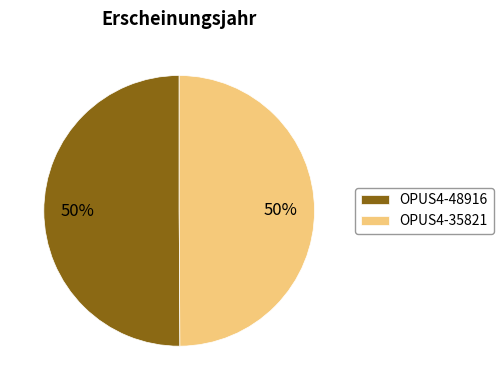

To the nearest percent, what portion does OPUS4-48916 represent?

50%